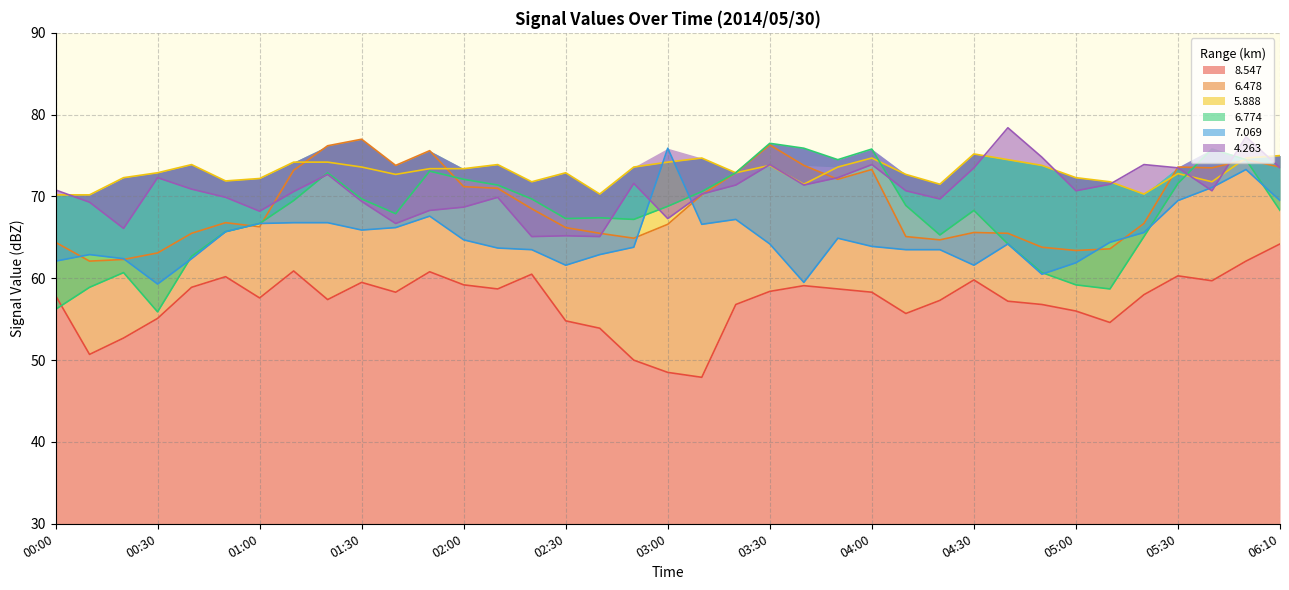

Rank the categories by   8.547 value from highest to lowest.

06:10, 06:00, 01:10, 01:50, 02:20, 05:30, 00:50, 04:30, 05:40, 01:30, 02:00, 03:40, 00:40, 02:10, 03:50, 03:30, 01:40, 04:00, 05:20, 00:00, 01:00, 01:20, 04:20, 04:40, 03:20, 04:50, 05:00, 04:10, 00:30, 02:30, 05:10, 02:40, 00:20, 00:10, 02:50, 03:00, 03:10